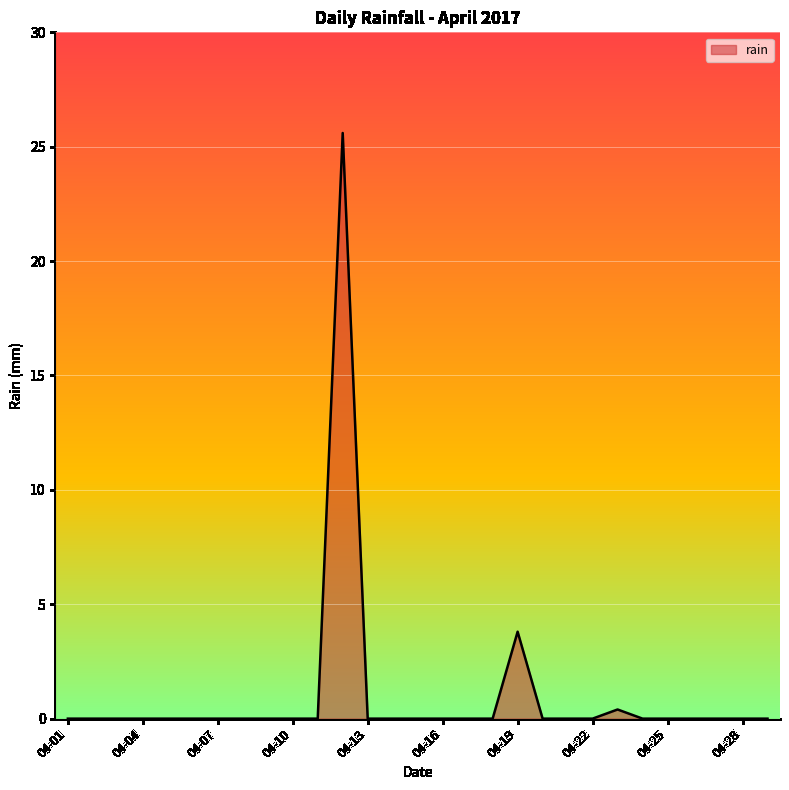

What is the average value?

1.0